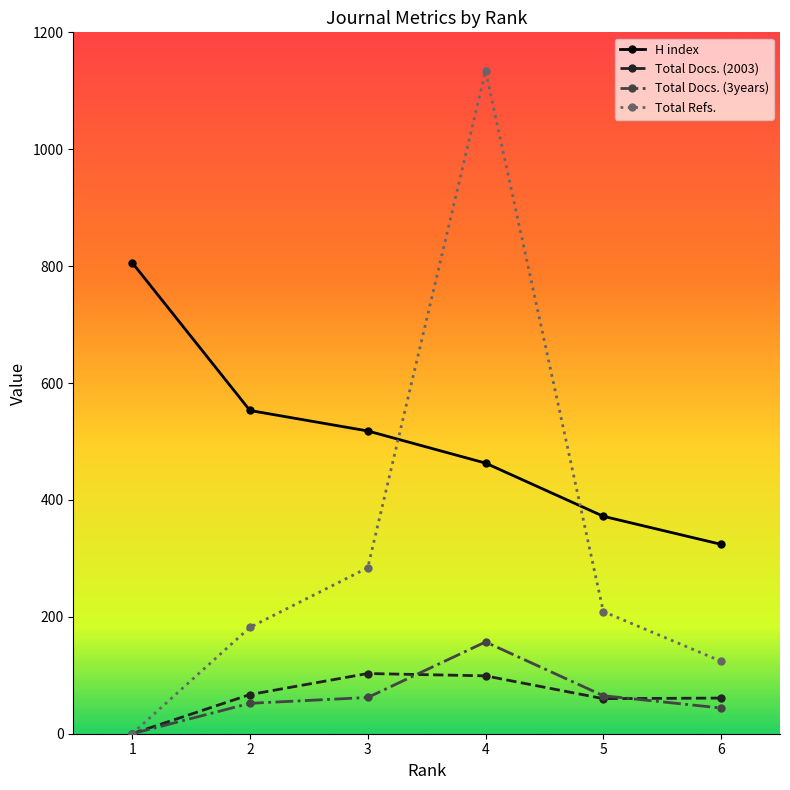

How many data points does each series have?

6